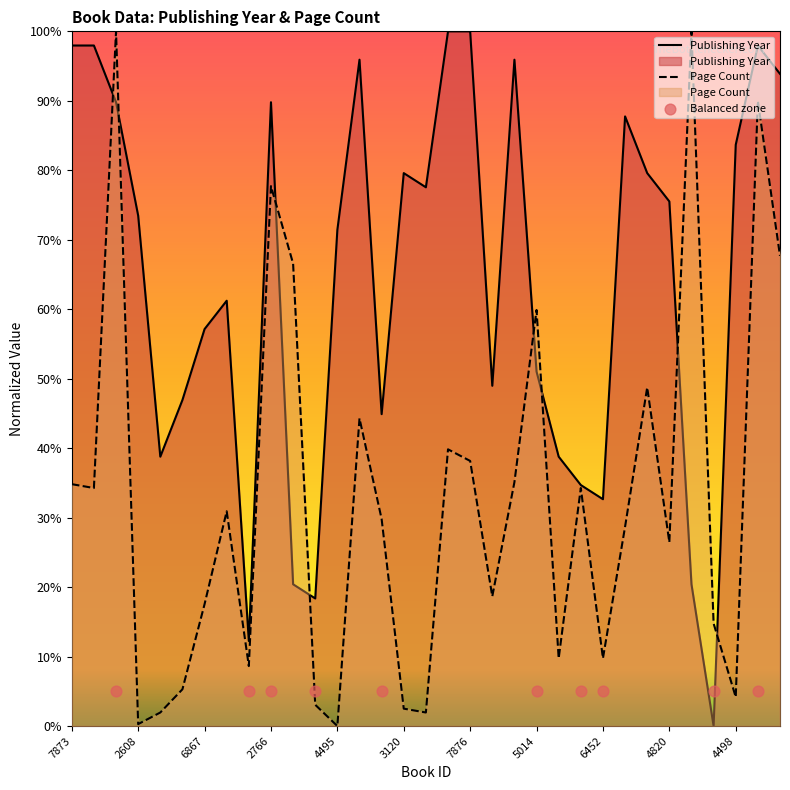

Which series has the largest Y range (max minus min)?

publishingYear